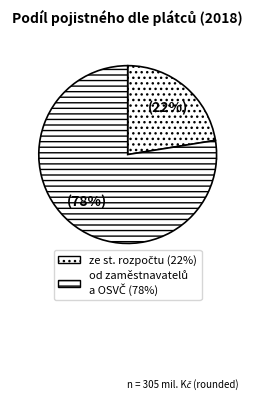

What is the change in value from ze státního rozpočtu to vybrané pojistné od zaměstnavatelů a OSVČ?

+167849.4